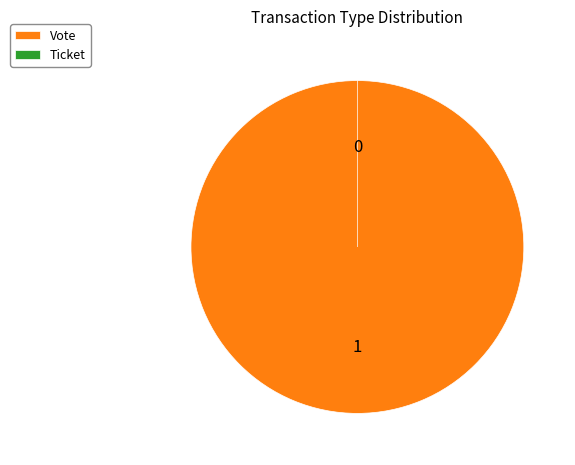

How many segments does this pie chart have?

2